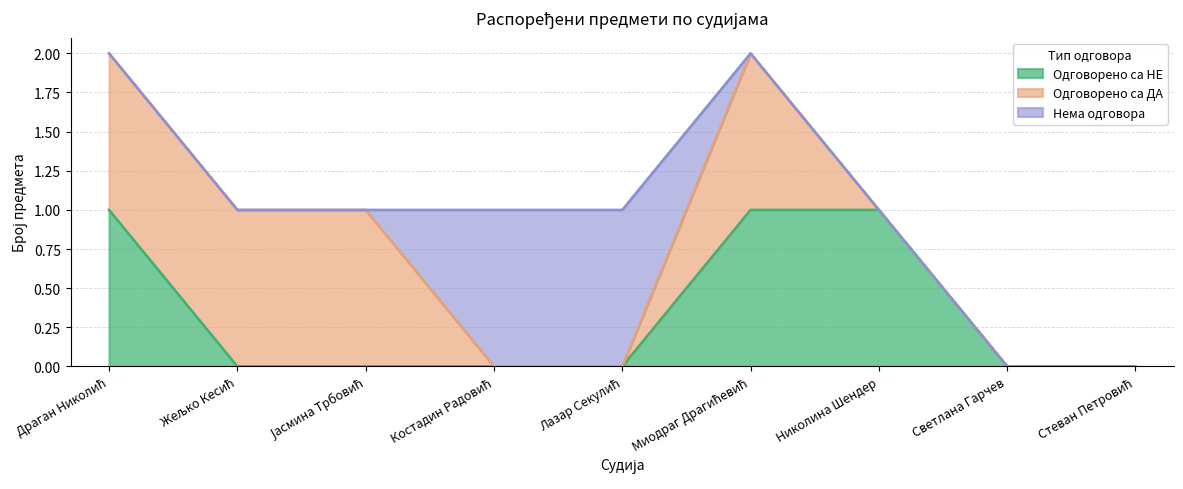

How many times do Одговорено са ДА and Нема одговора cross each other?

2